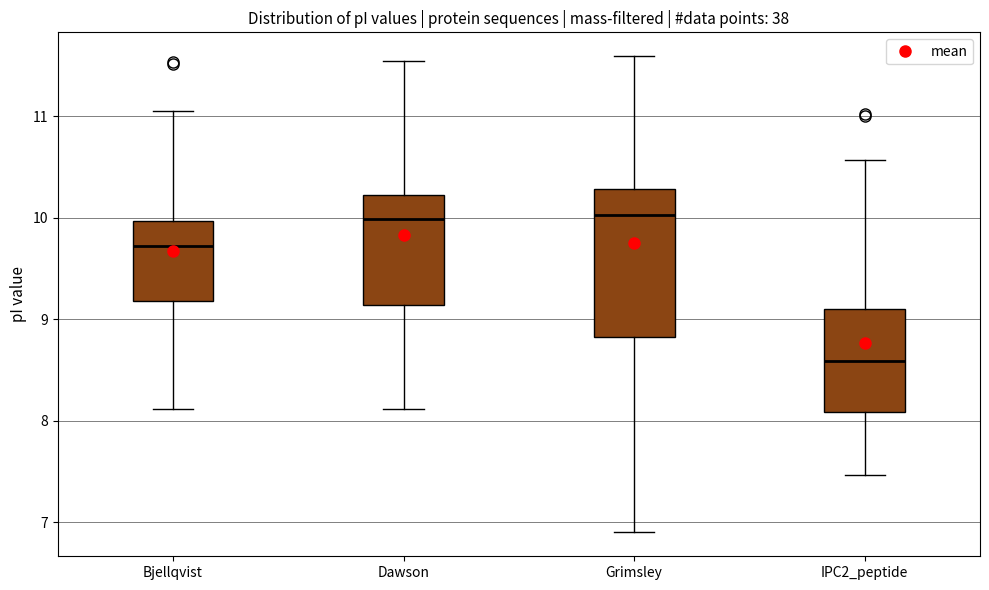

Reading left to right, transcribe this box plot: for each box, give where its median line is, the range the box spans, and where its two whiskers end, as read against the y-axis. The values are not printed on the chart, so give them approximately, as read against the axis.

Bjellqvist: median 9.7, box 9.2 to 10.0, whiskers 8.1 to 11.1
Dawson: median 10.0, box 9.1 to 10.2, whiskers 8.1 to 11.6
Grimsley: median 10.0, box 8.8 to 10.3, whiskers 6.9 to 11.6
IPC2_peptide: median 8.6, box 8.1 to 9.1, whiskers 7.5 to 10.6